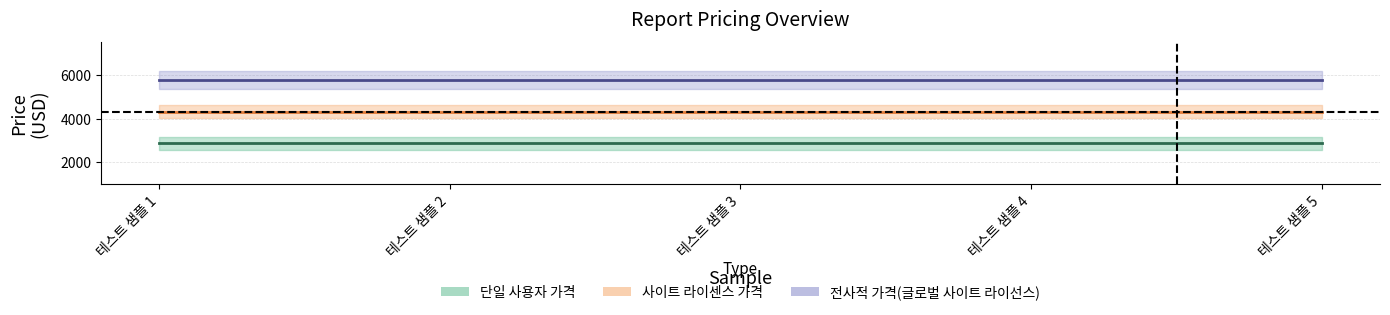

What is the total value across all series at 테스트 샘플 5?

13005